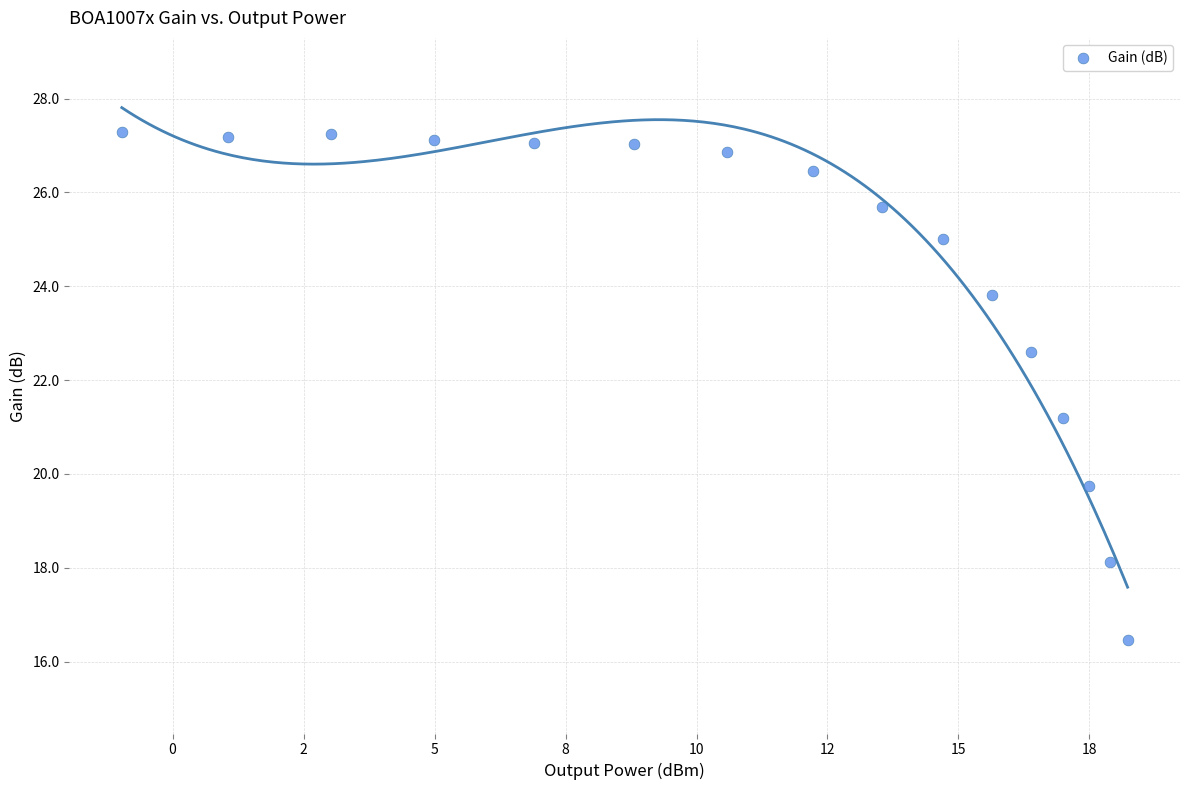

What is the range of Y values (max minus min)?

10.8